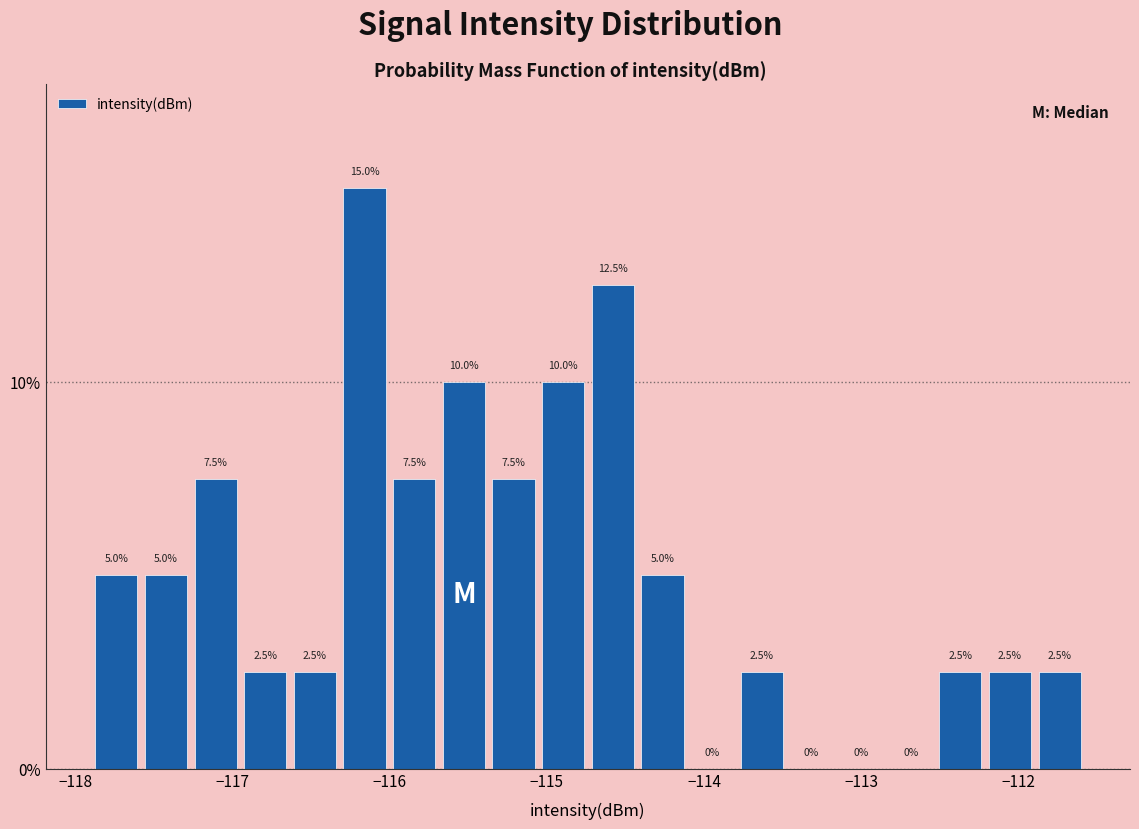

Around what value on the x-axis is the tallest bar? Give the approximate position of its centre, as read against the axis.

-116.2